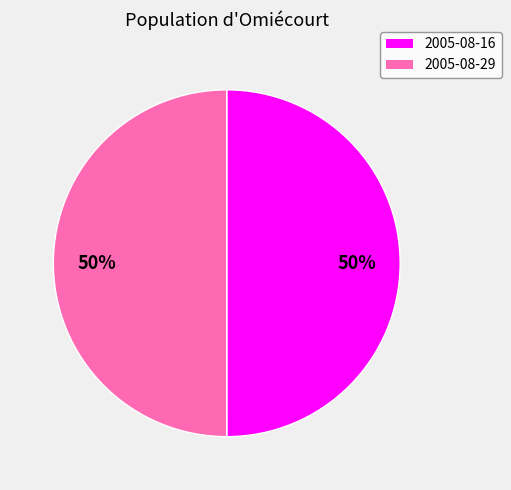

How many slices are in this pie chart?

2